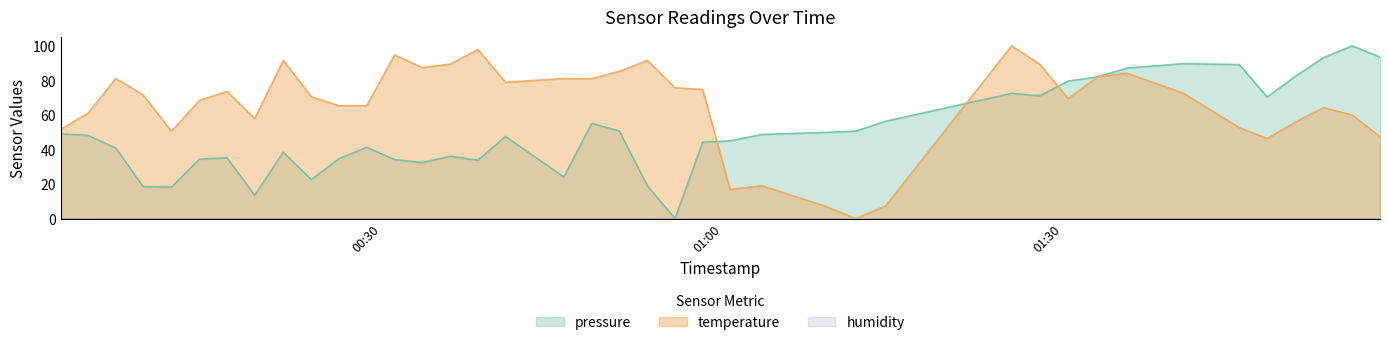

At which category does temperature reach its first local peak?

2022-10-16T00:06:36